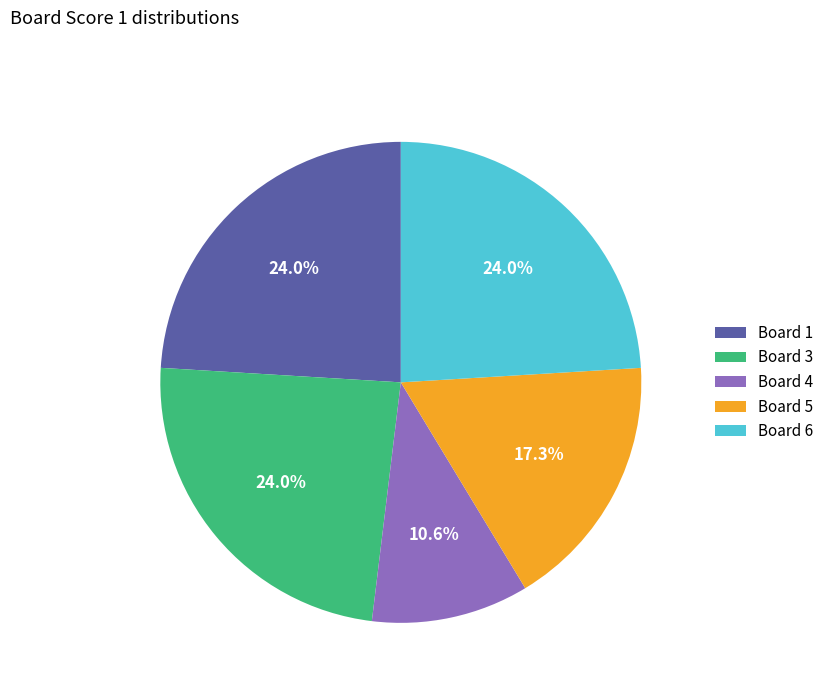

Is there a majority slice in this chart?

No